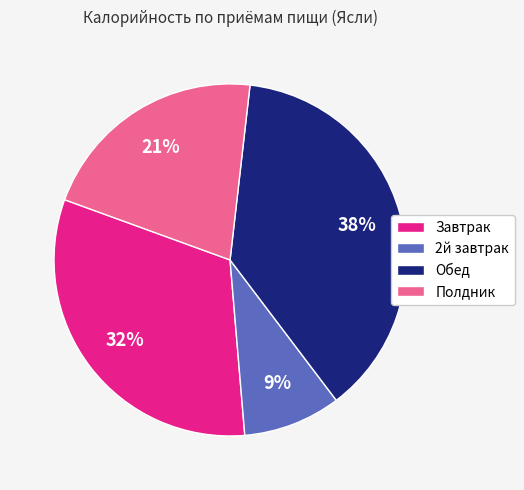

Rank the categories by value from lowest to highest.

2й завтрак, Полдник, Завтрак, Обед